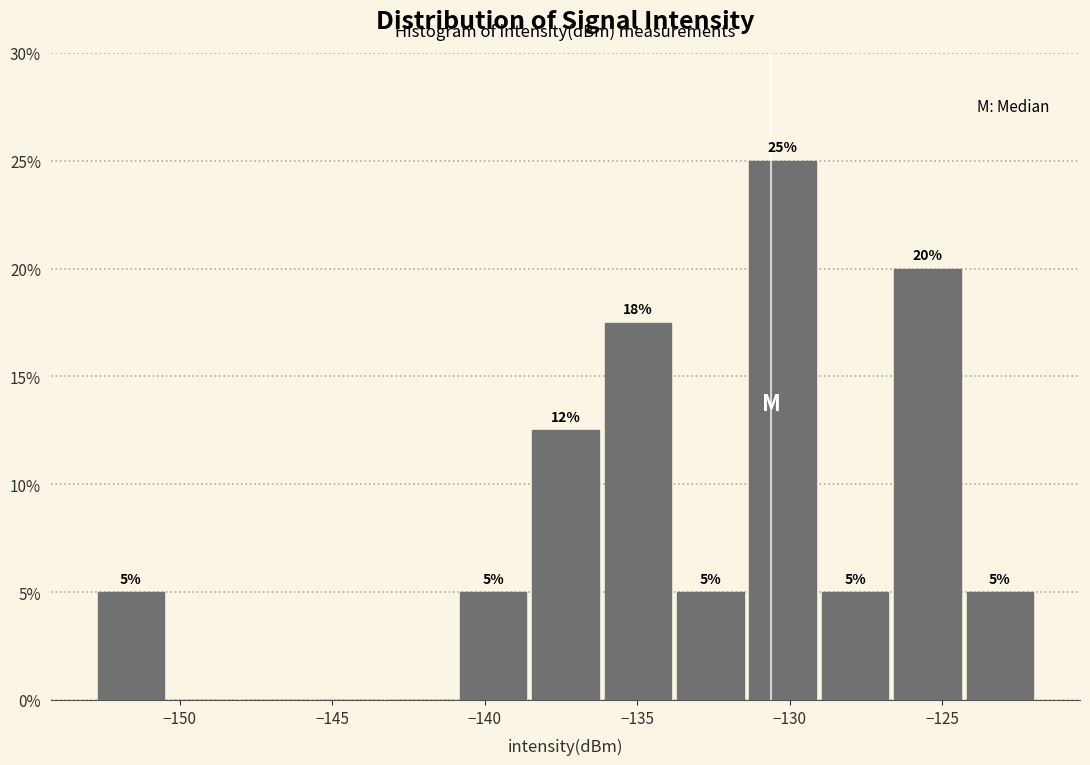

Over which range of the x-axis is the bar tallest?

-131.5 to -129.0